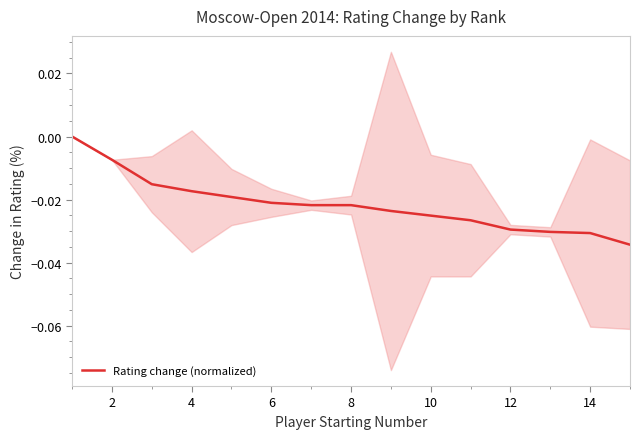

Is it true that the value at 10 is -0.0?

False